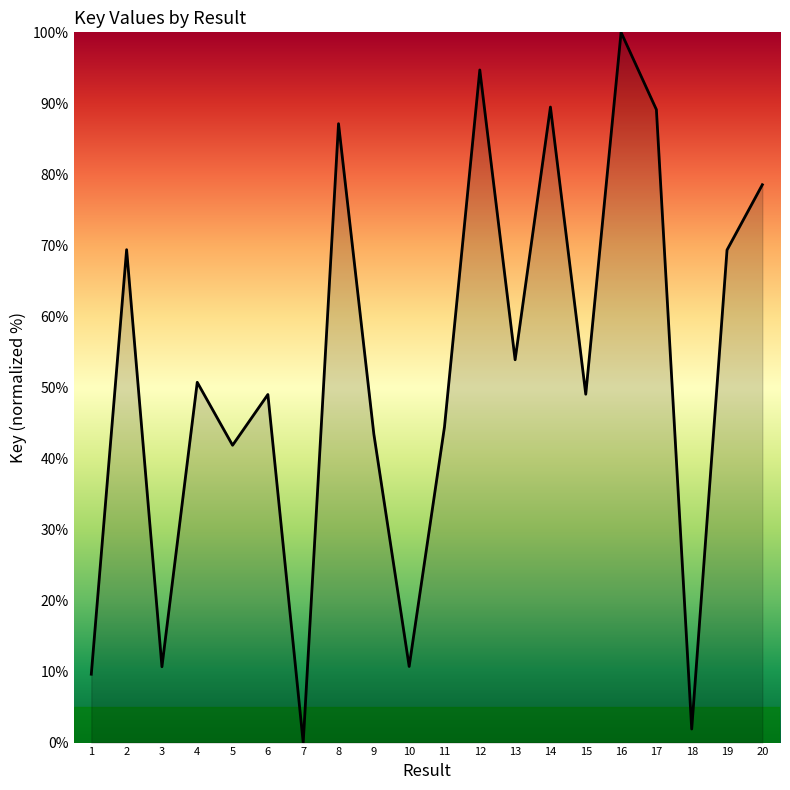

Where is the first local maximum?

2